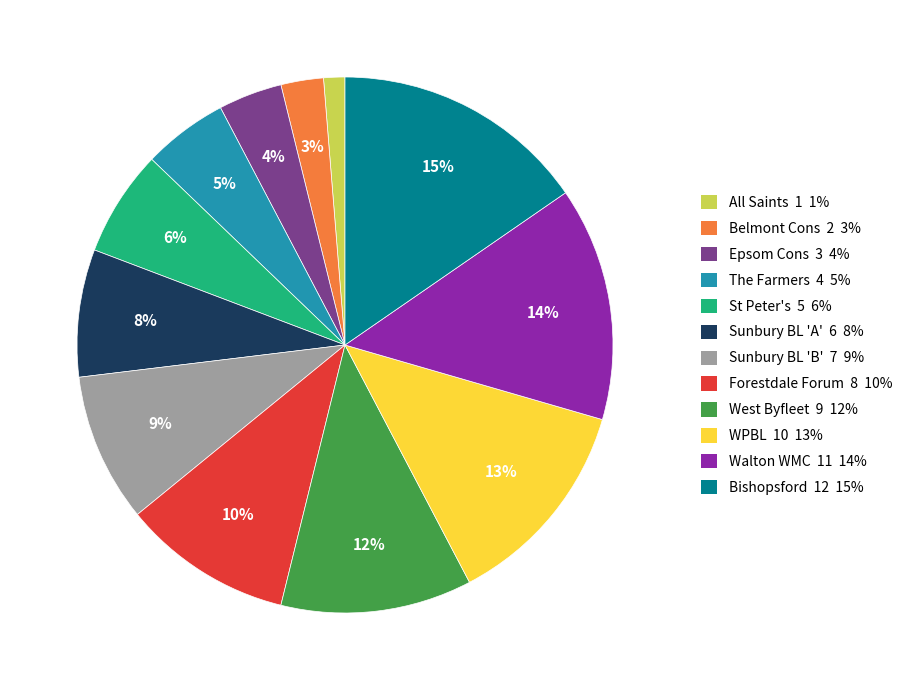

Is the sum of Walton WMC and WPBL greater than half?

No